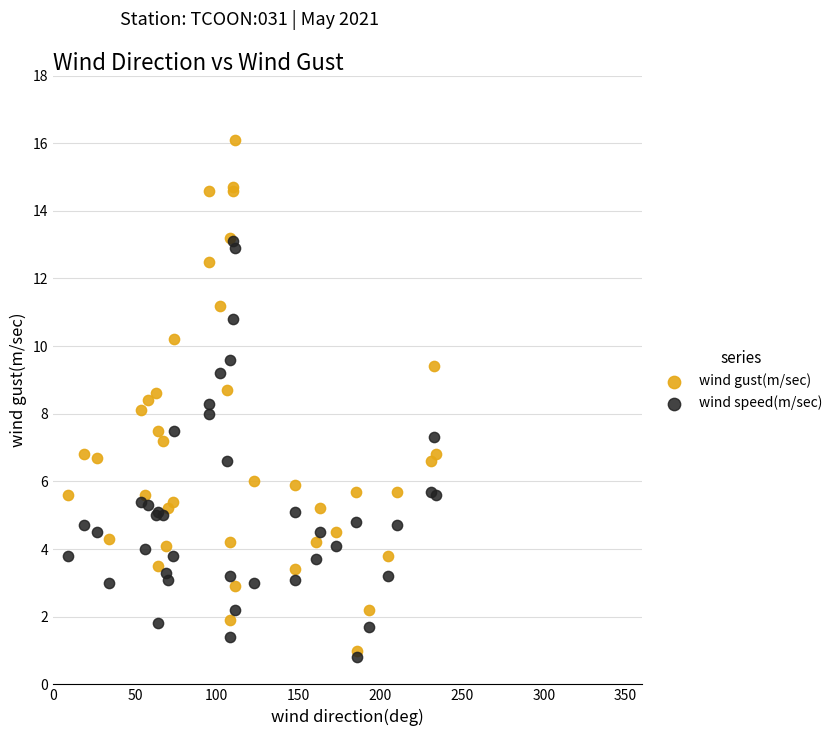

What are all the series names shown in the legend?

wind gust(m/sec), wind speed(m/sec)